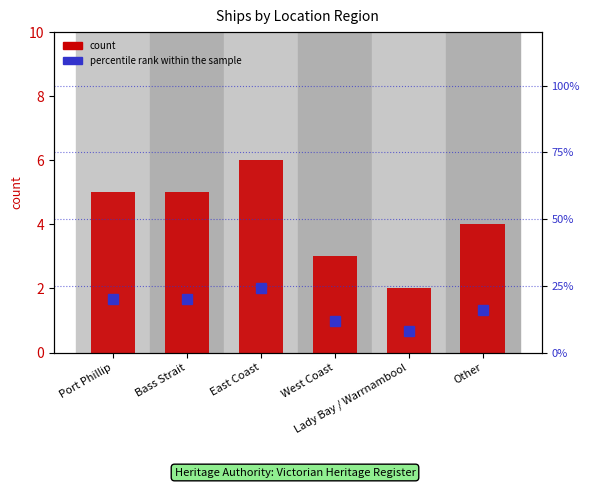

What is the label of the 3rd bar from the right?

West Coast